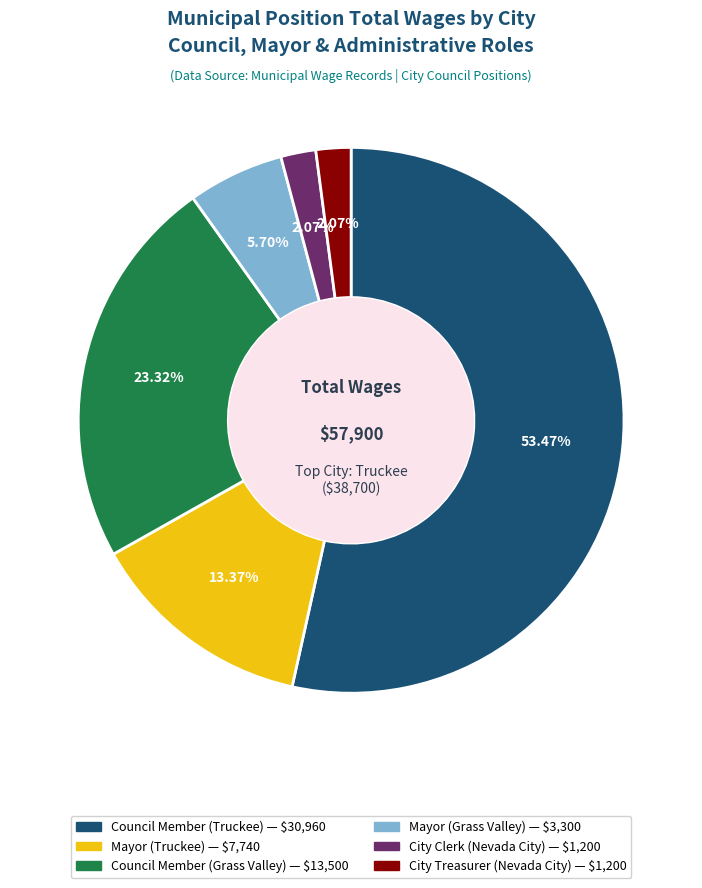

How many slices are in this pie chart?

6